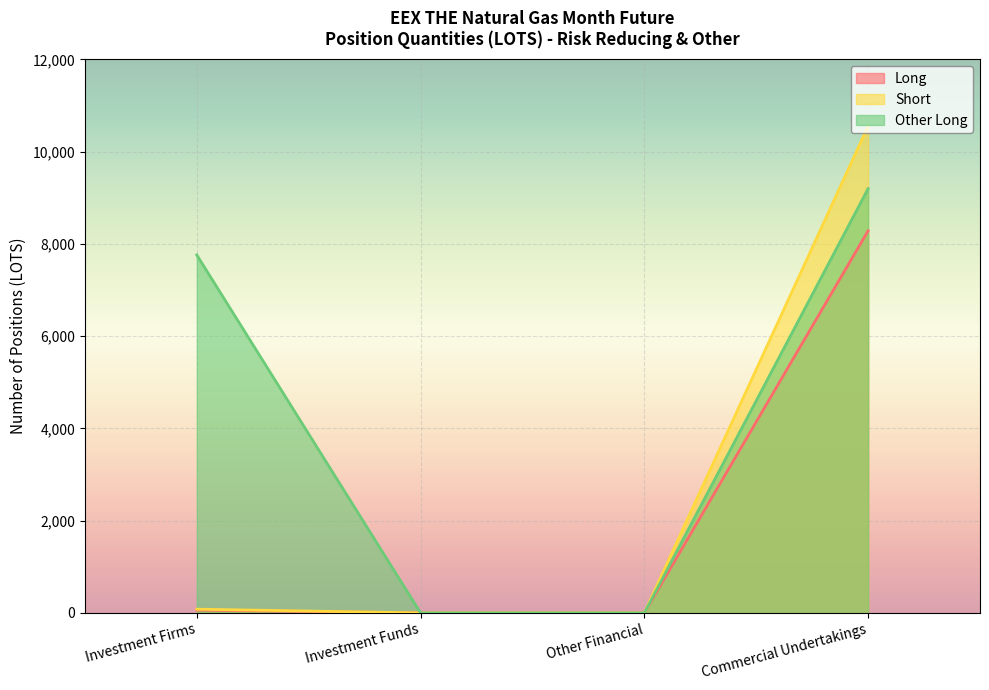

Reading left to right, list all the values displayed in this chart.

Long: Investment Firms=61	Investment Funds=0	Other Financial=0	Commercial Undertakings=8283
Short: Investment Firms=80	Investment Funds=0	Other Financial=0	Commercial Undertakings=10553
Other Long: Investment Firms=7759	Investment Funds=0	Other Financial=0	Commercial Undertakings=9196